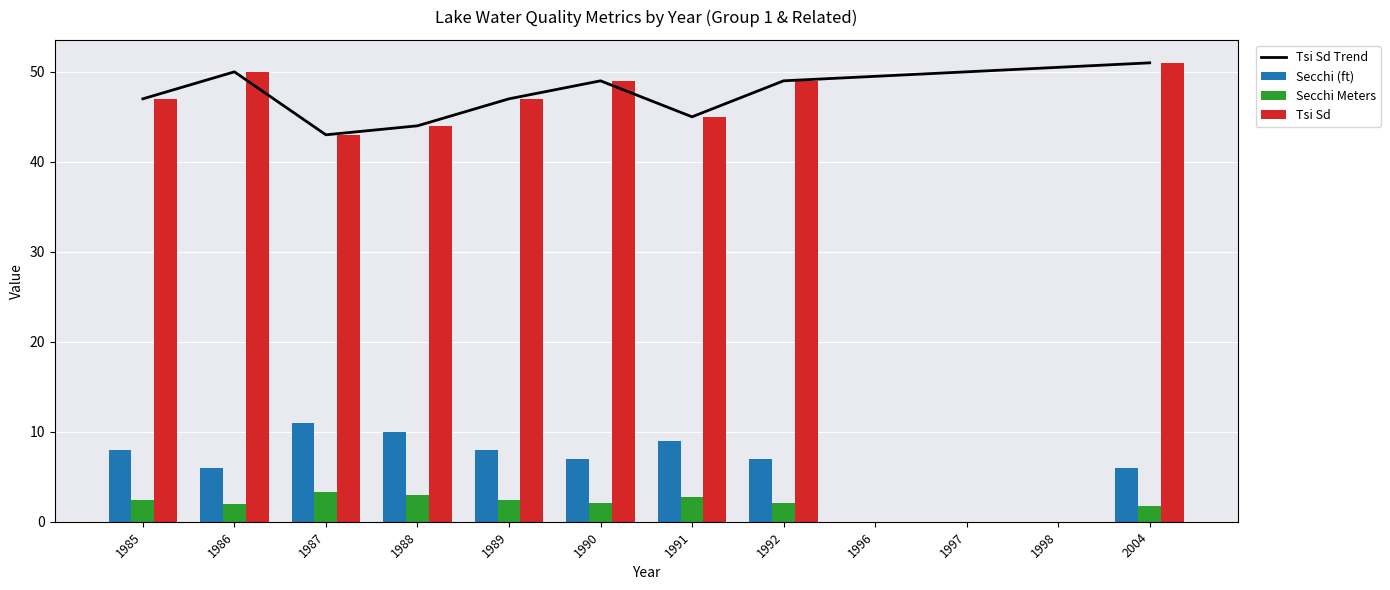

What is the total value across all series at 1989?

57.4